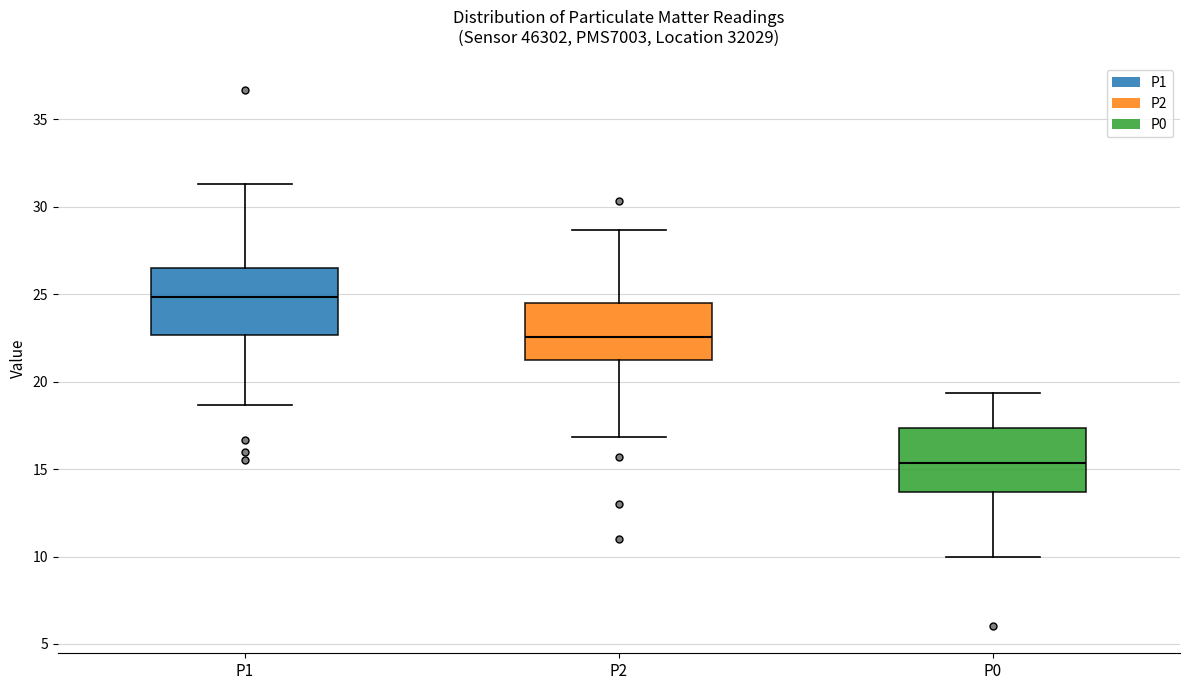

Reading left to right, transcribe this box plot: for each box, give where its median line is, the range the box spans, and where its two whiskers end, as read against the y-axis. The values are not printed on the chart, so give them approximately, as read against the axis.

P1: median 25.0, box 22.5 to 26.5, whiskers 18.5 to 31.5
P2: median 22.5, box 21.0 to 24.5, whiskers 17.0 to 28.5
P0: median 15.5, box 13.5 to 17.5, whiskers 10.0 to 19.5